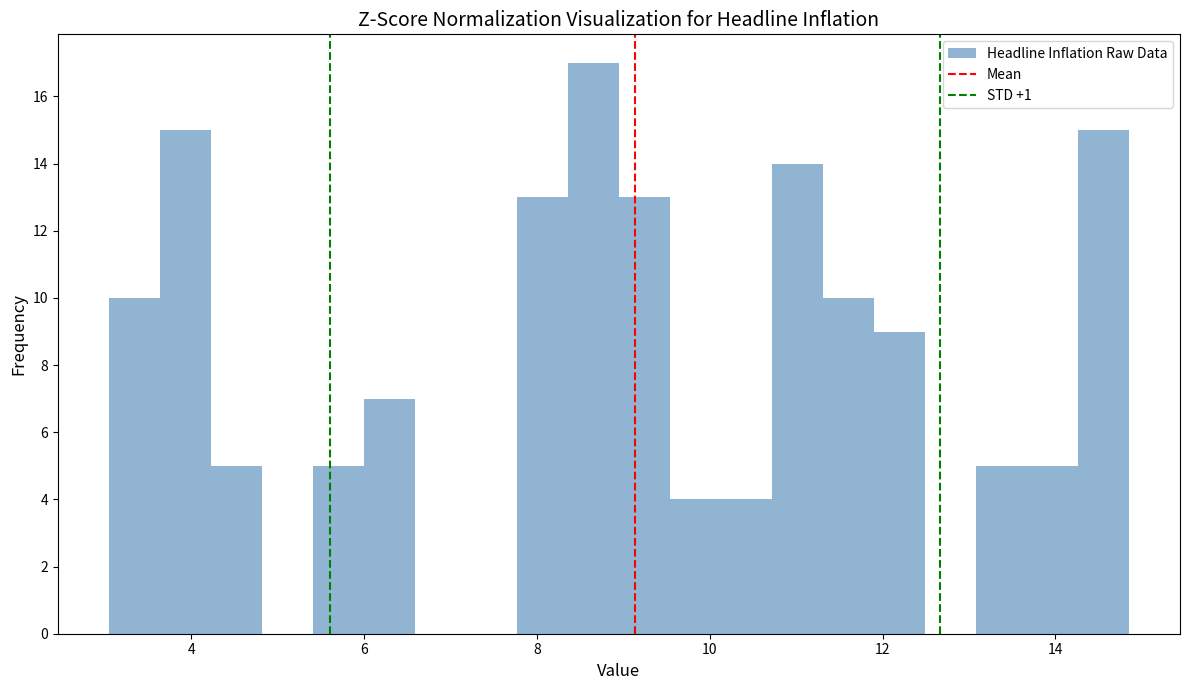

Read against the x-axis, roughly where is the centre of the tallest bar?

8.6